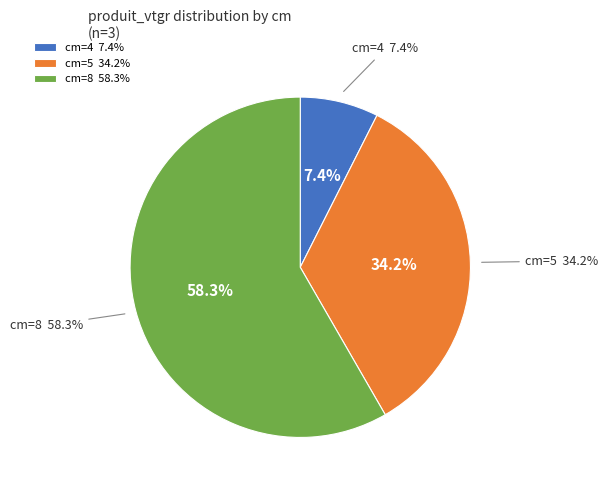

To the nearest percent, what percentage of the pie is 4?

7%